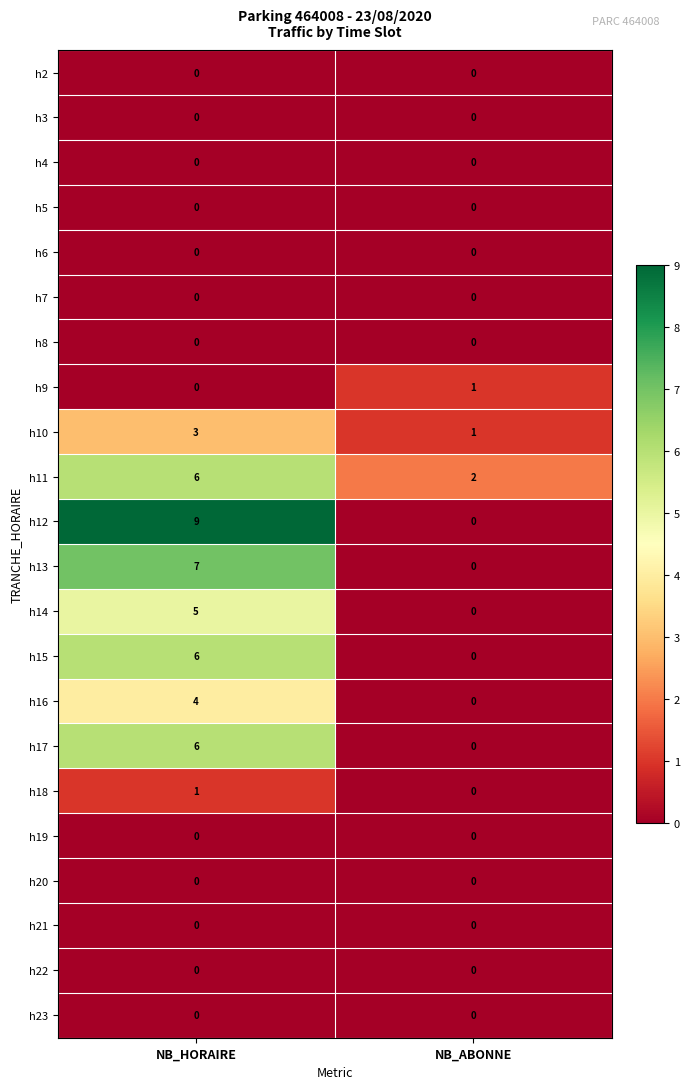

The value of h12 at NB_ABONNE is 0. True or false?

True